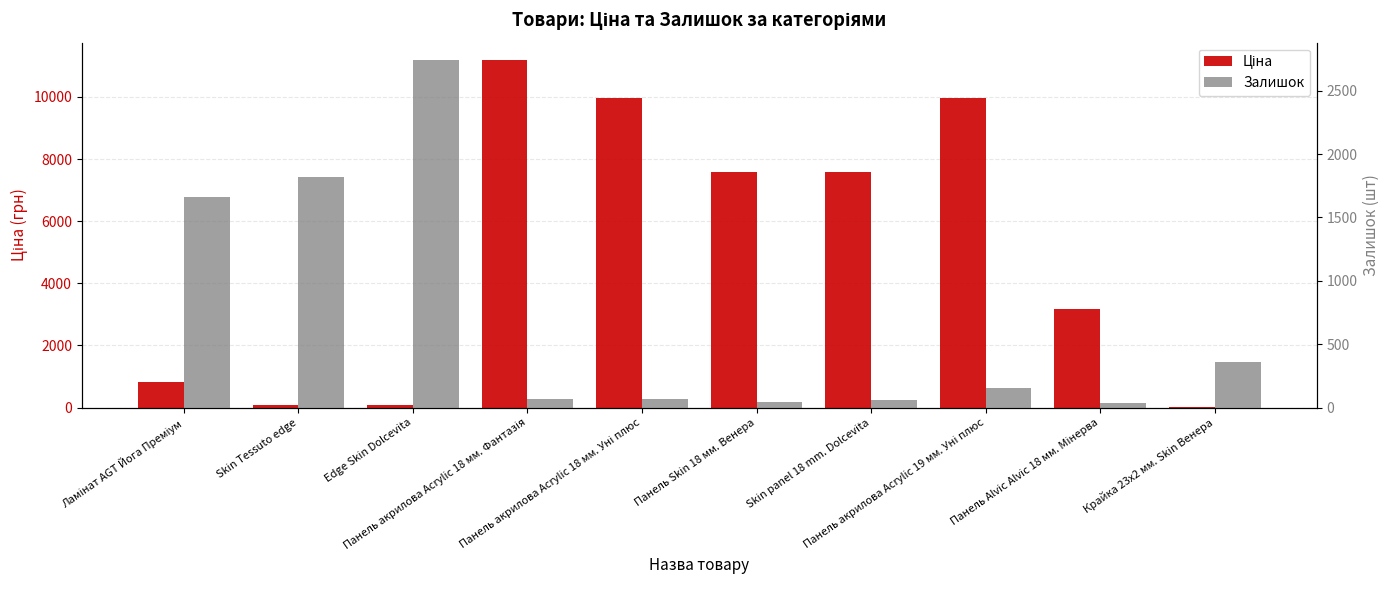

What position from the left is Edge Skin Dolcevita?

3